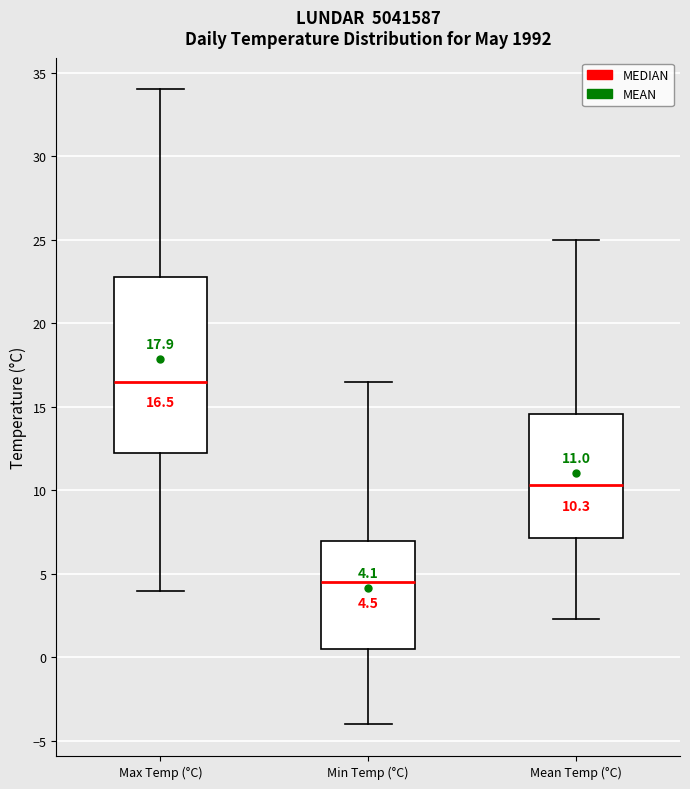

Comparing the boxes themselves (not the whiskers), which one is the tallest?

Max Temp (°C)